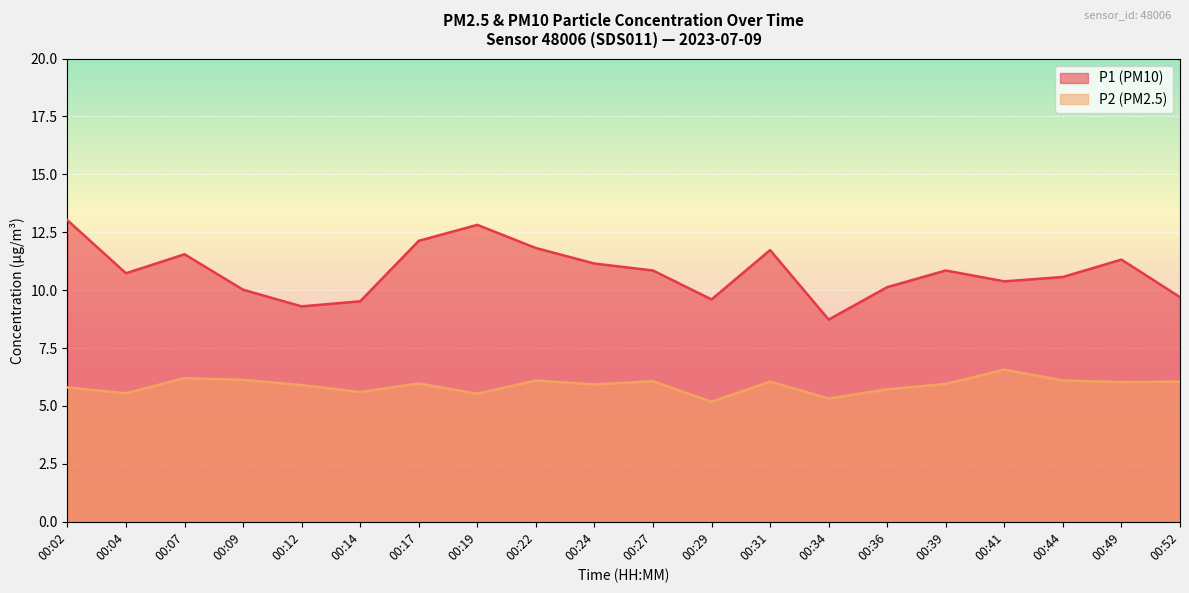

List the series in order of their peak value, highest first.

P1 (PM10), P2 (PM2.5)